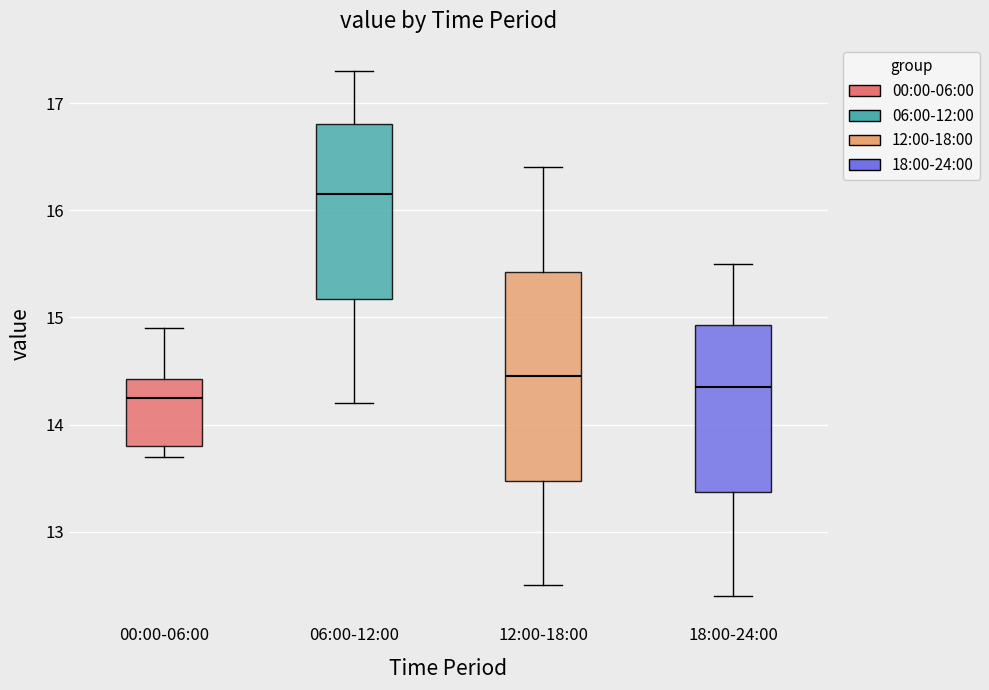

Which box is the tallest, from its lower edge to its upper edge?

12:00-18:00